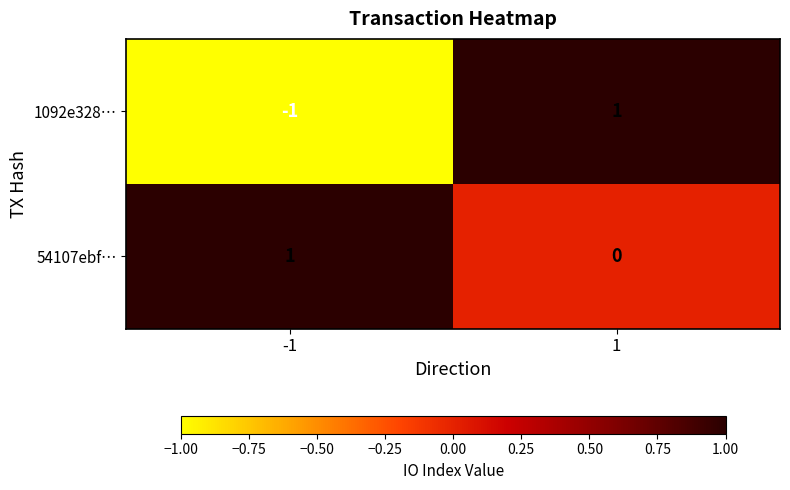

True or false: 54107ebf… has a value of 1 at 1.

False